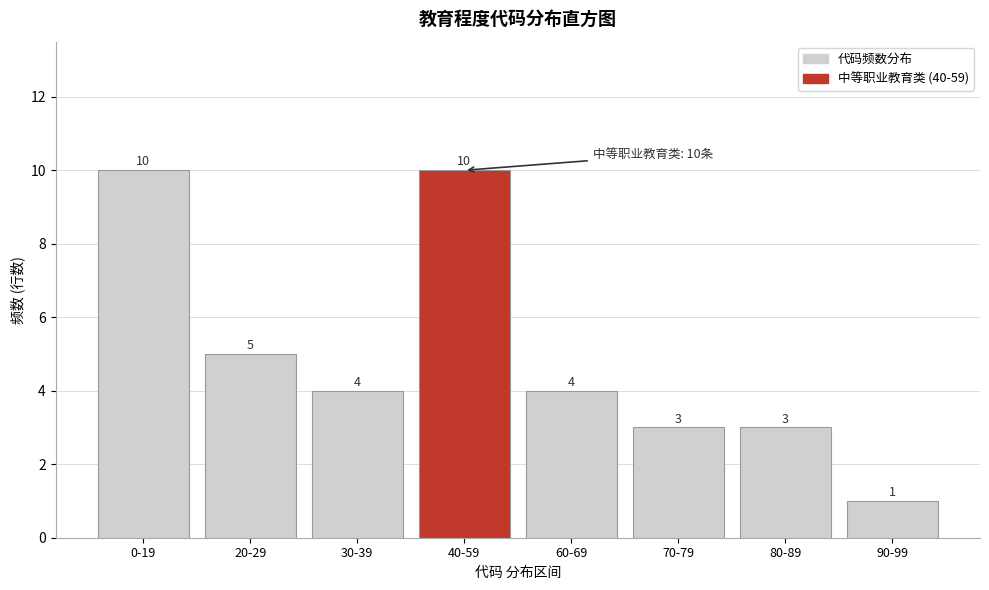

Reading left to right, list all the values displayed in this chart.

10	5	4	10	4	3	3	1